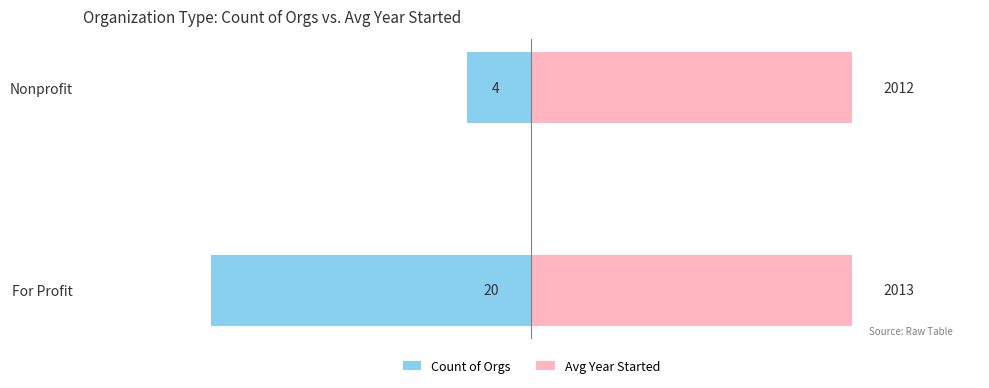

Is the value of Count of Orgs at Nonprofit greater than the value of Avg Year Started at For Profit?

No